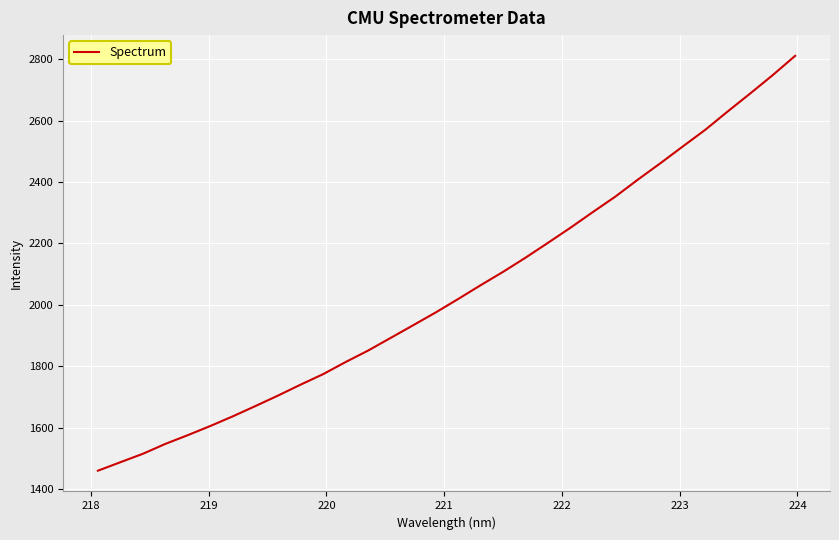

What is the difference between the maximum and minimum values?

1350.5